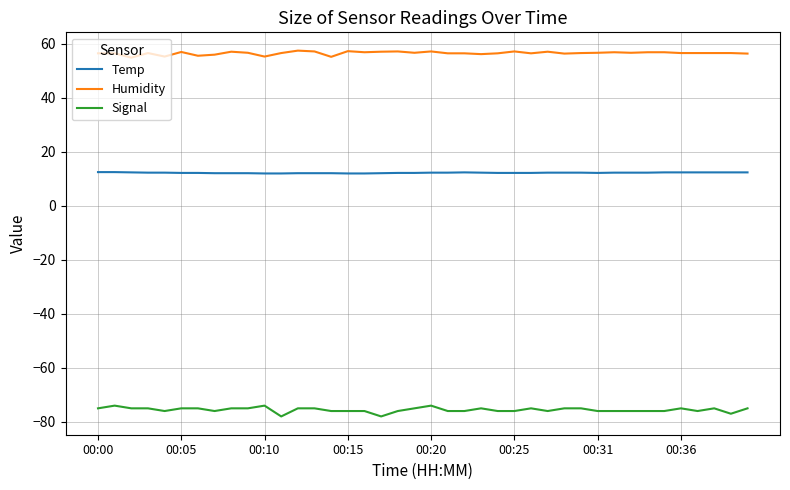

Rank the series by their average value, from lowest to highest.

Signal, Temp, Humidity